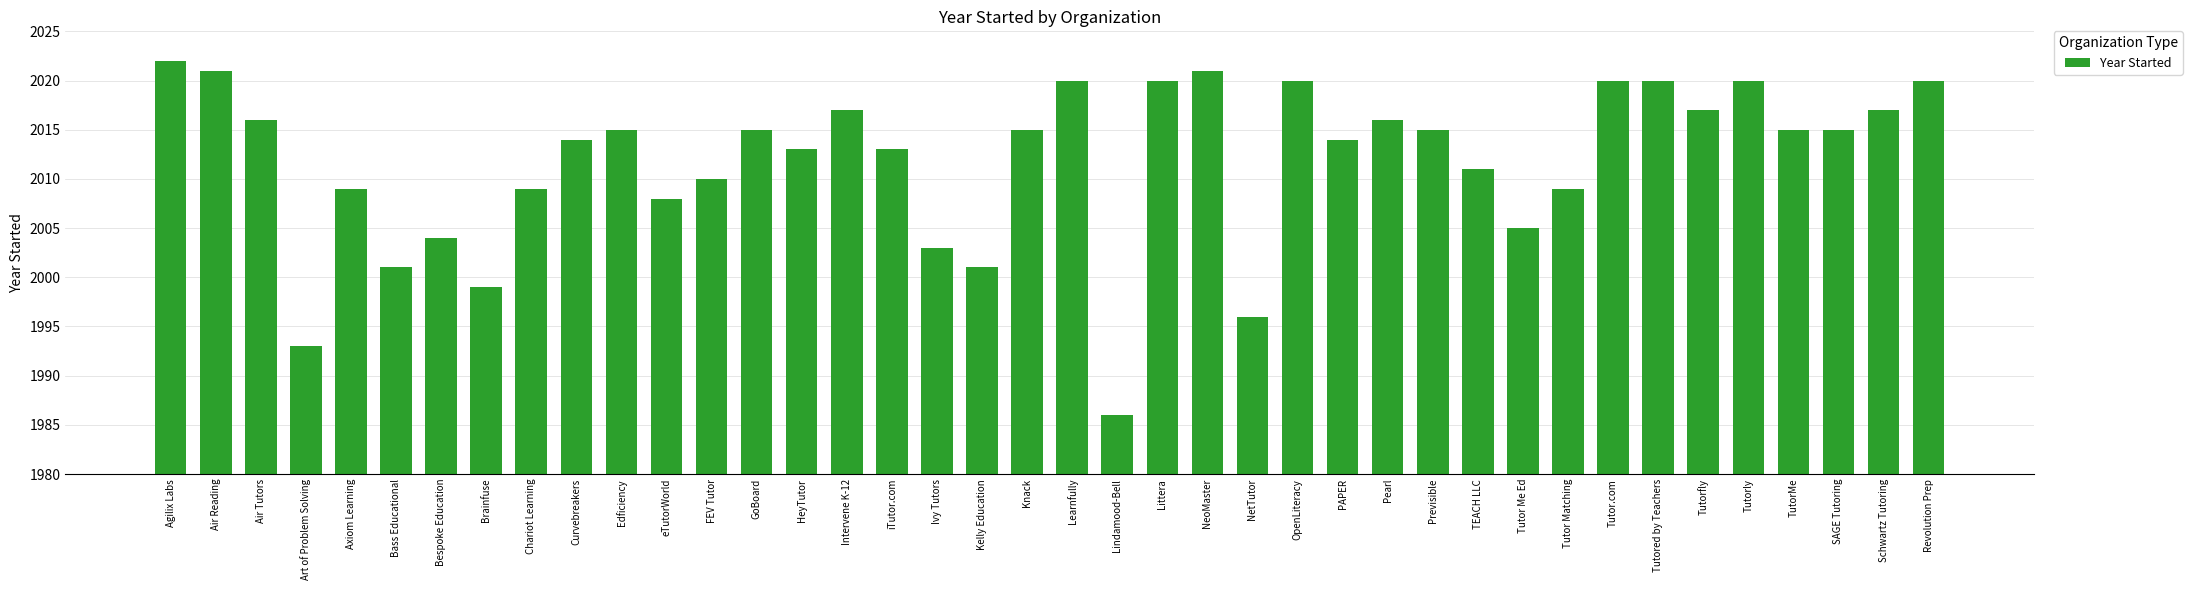

What value does the data have at Art of Problem Solving?

1993